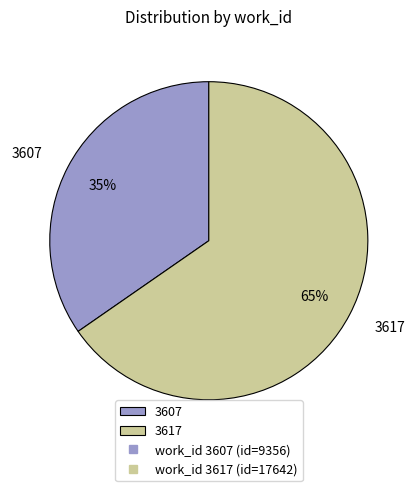

Is the sum of 3607 and 3617 greater than half?

Yes